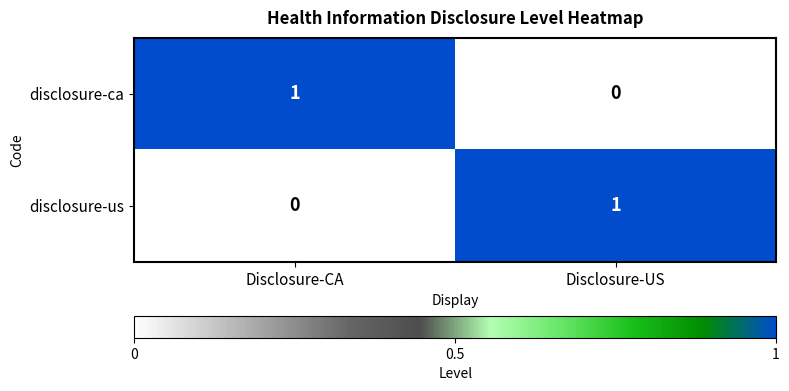

How many data points does each series have?

2